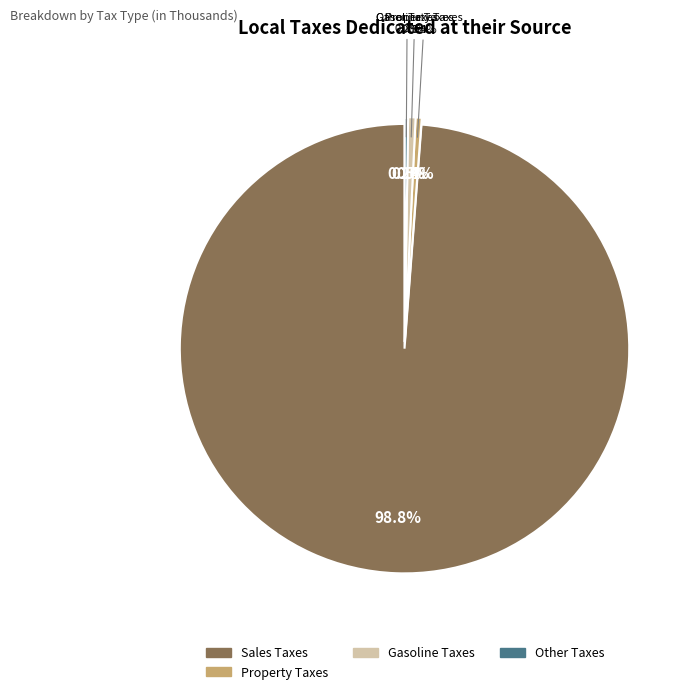

Which slice represents more than half of the pie?

Sales Taxes